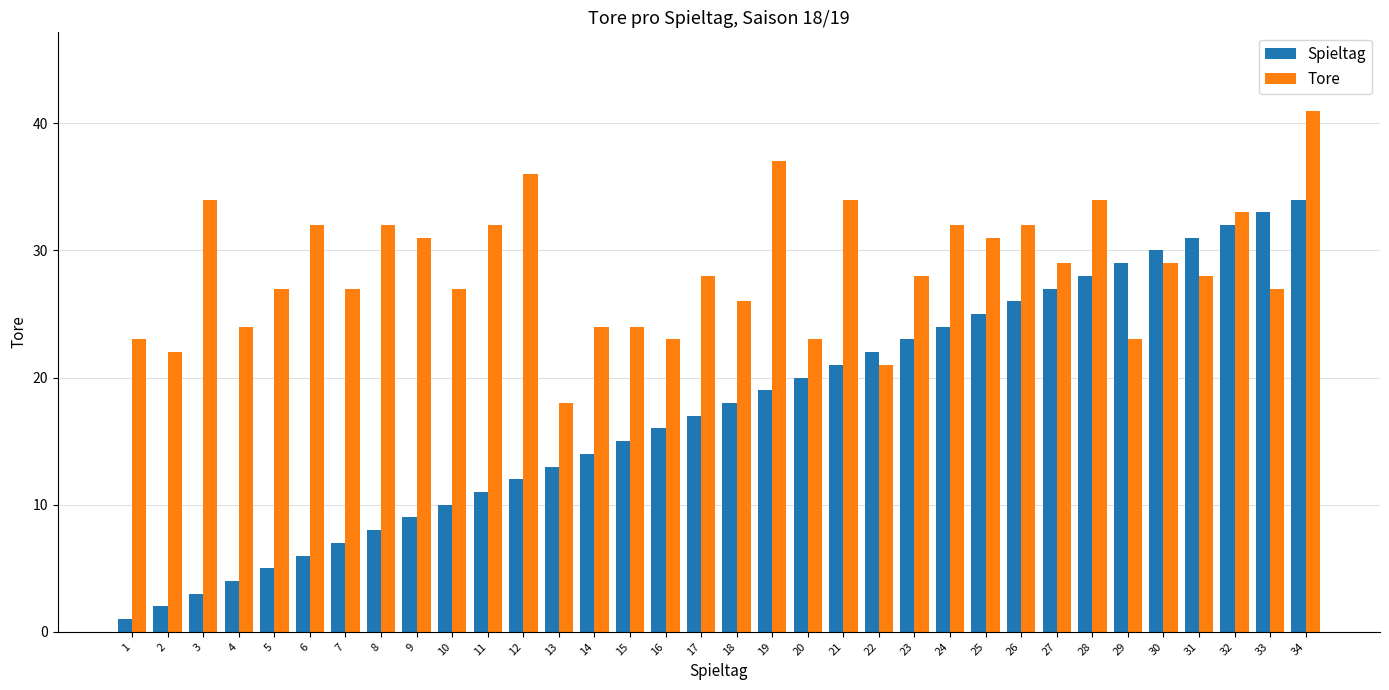

Rank the series by their maximum value, from lowest to highest.

Spieltag, Tore